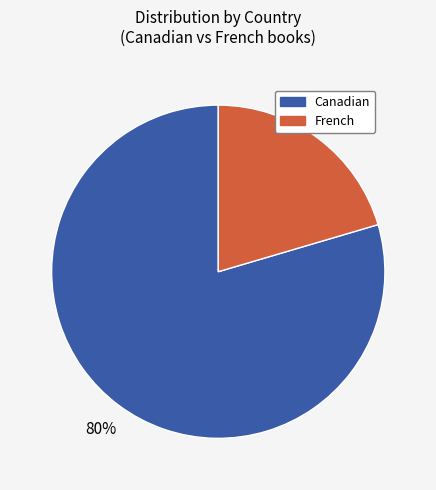

Rank the categories by value from highest to lowest.

Canadian, French